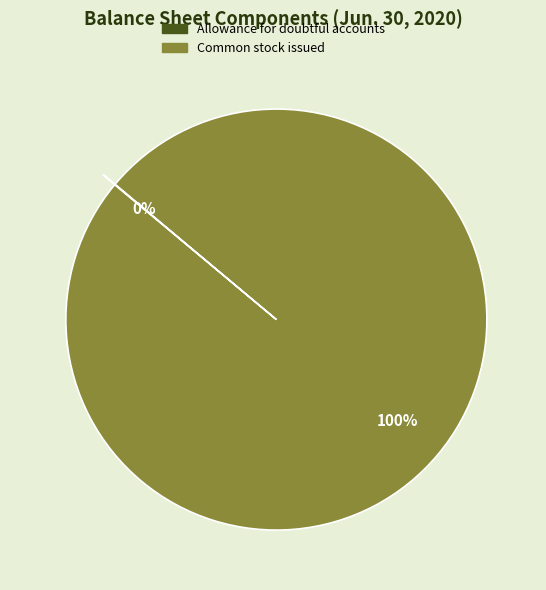

To the nearest percent, what is the average slice percentage?

50%